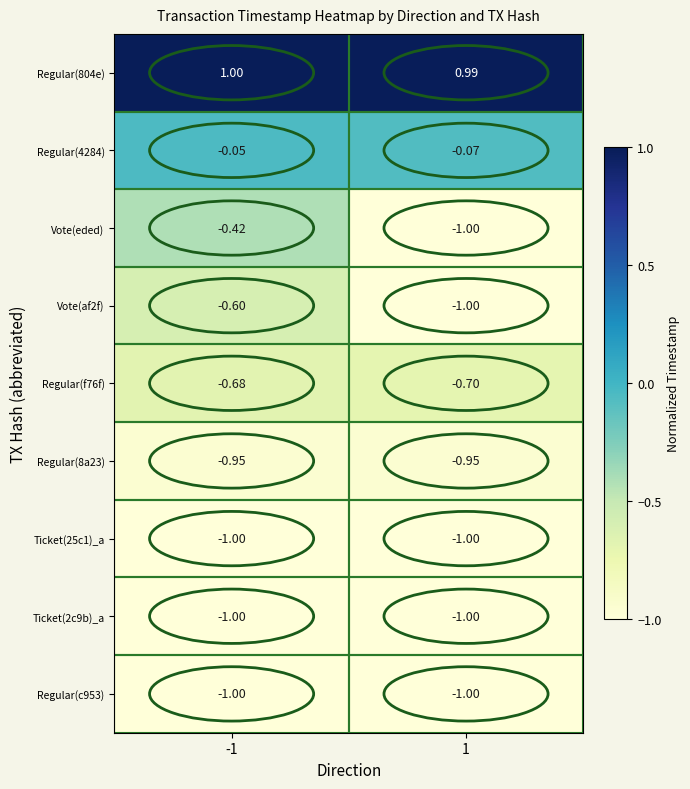

What is the greatest value displayed?

1.0